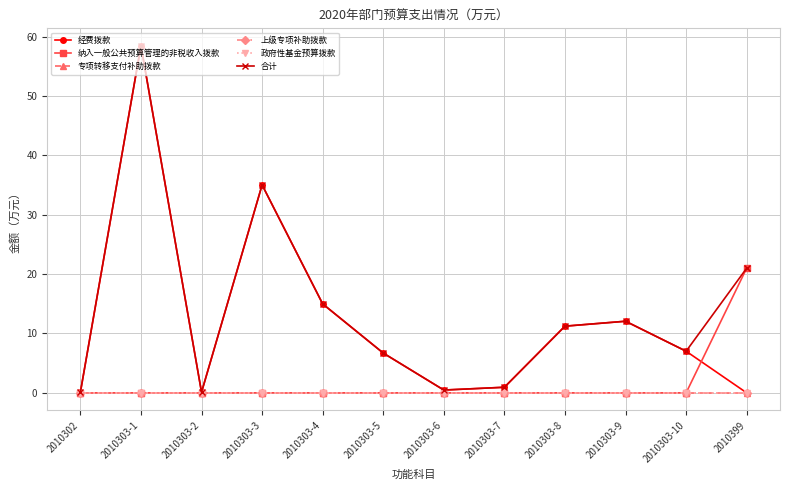

Is this an area chart (filled region under the line)?

No